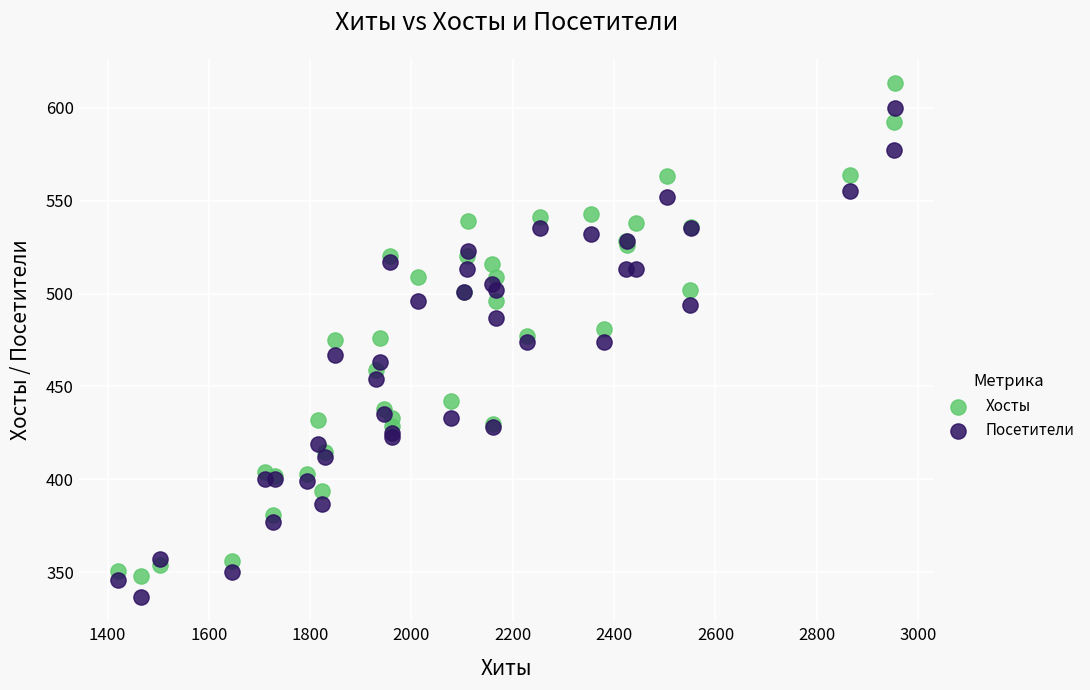

Which series contains the highest Y value?

Хосты